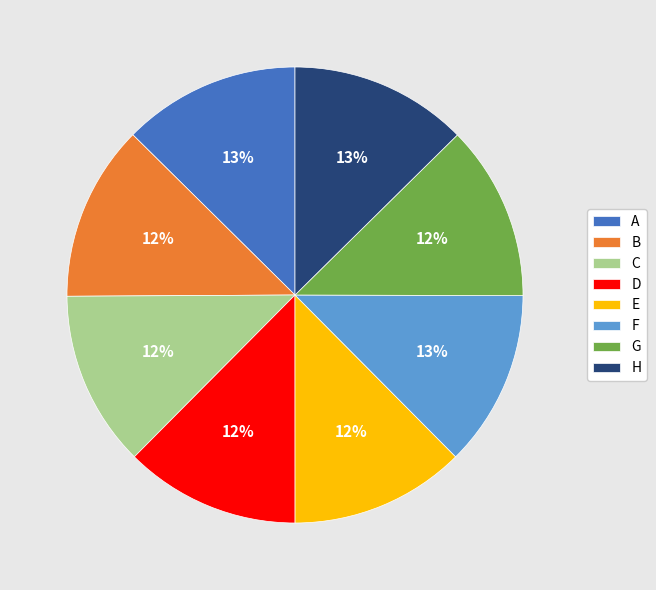

What percentage is the A slice, to the nearest percent?

13%